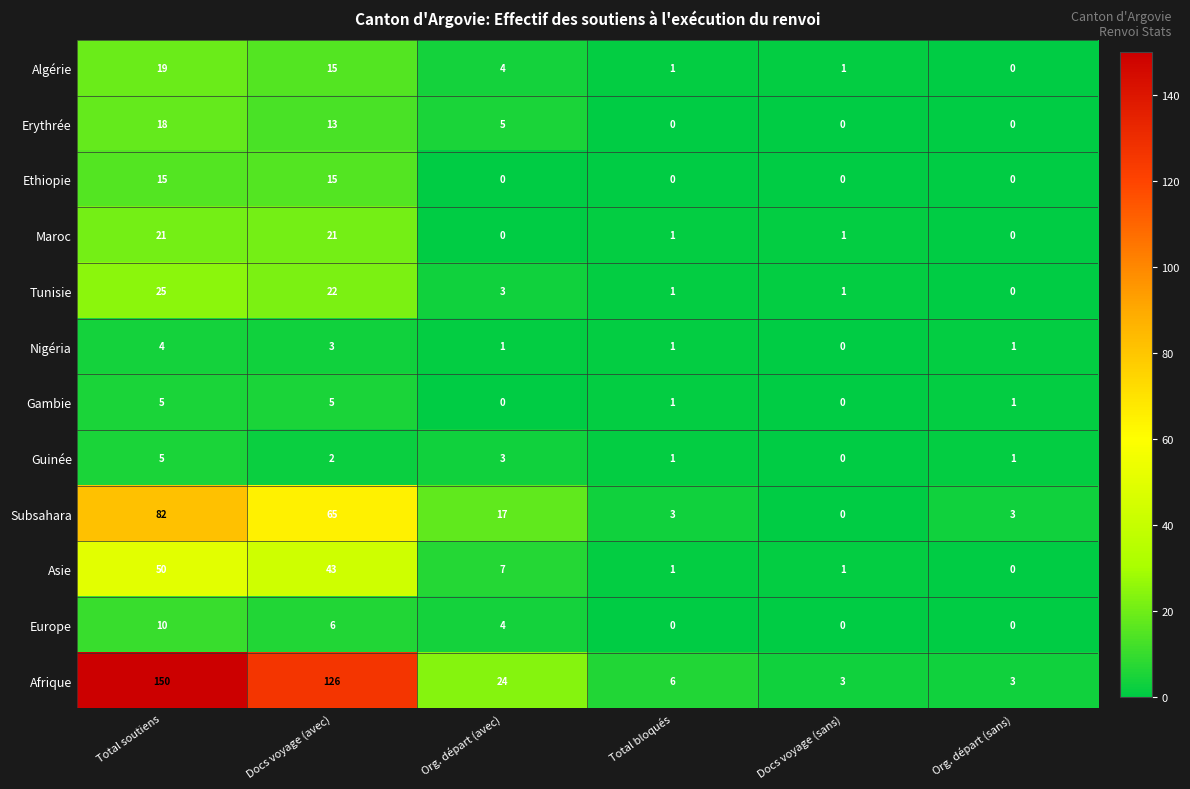

What is the greatest value displayed?

150